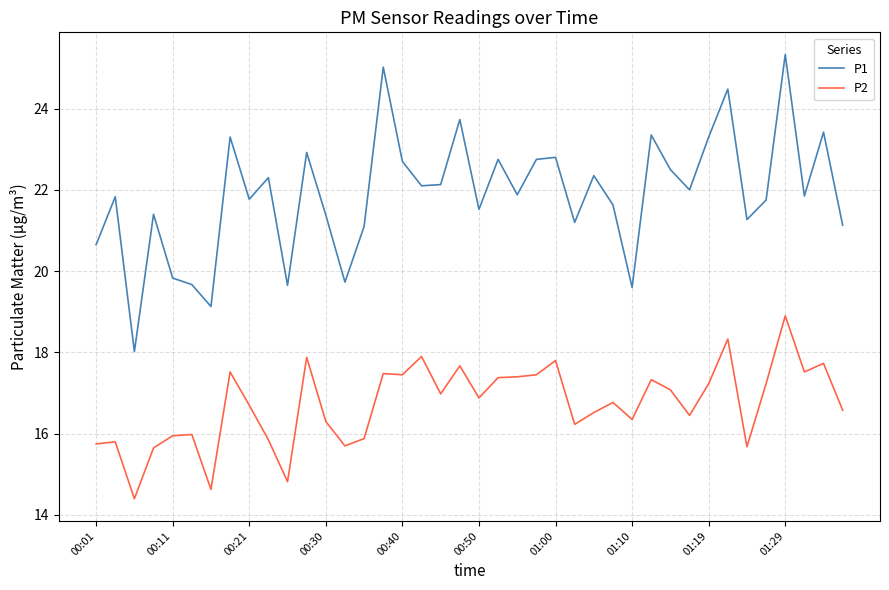

Which series has the widest spread of values?

P1